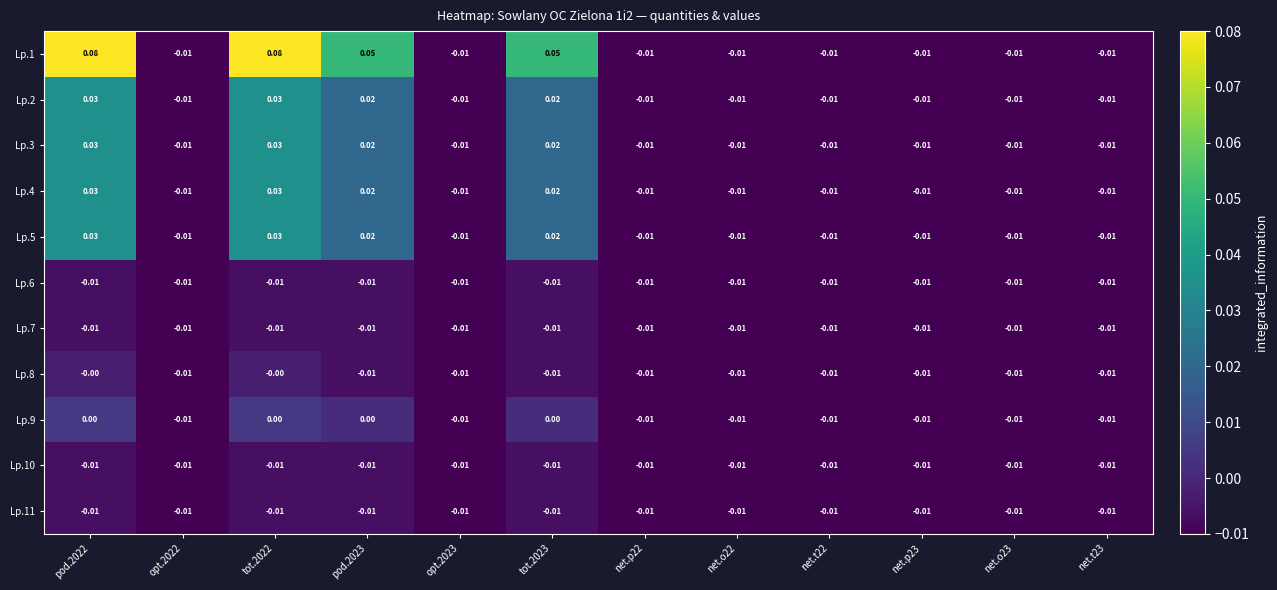

At which category is the sum across all series the highest?

pod.2022